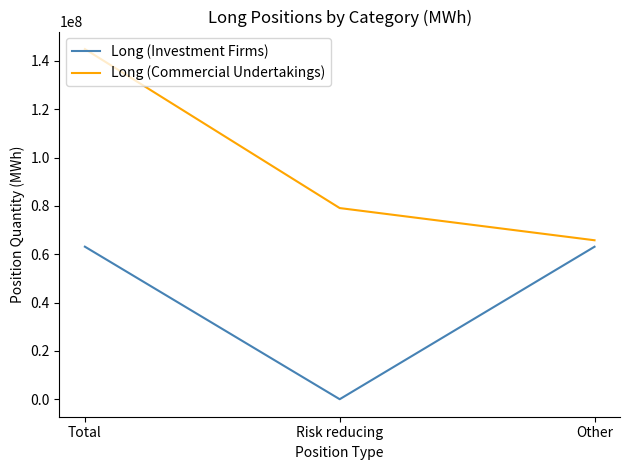

What is the difference between the maximum and minimum values in the Long (Commercial Undertakings) series?

79091231